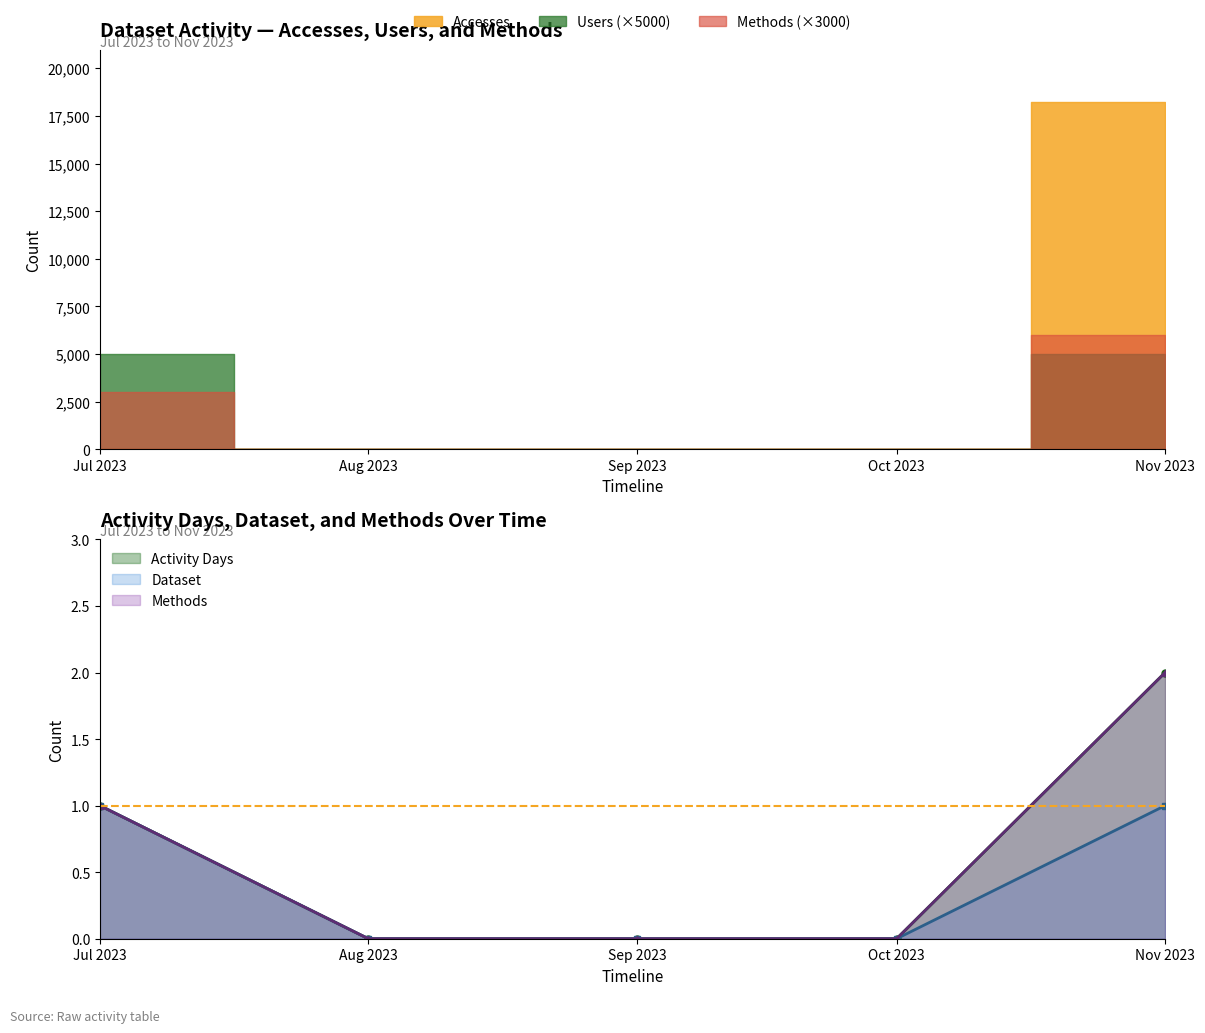

What is the difference between the maximum and minimum values in the Users series?

1